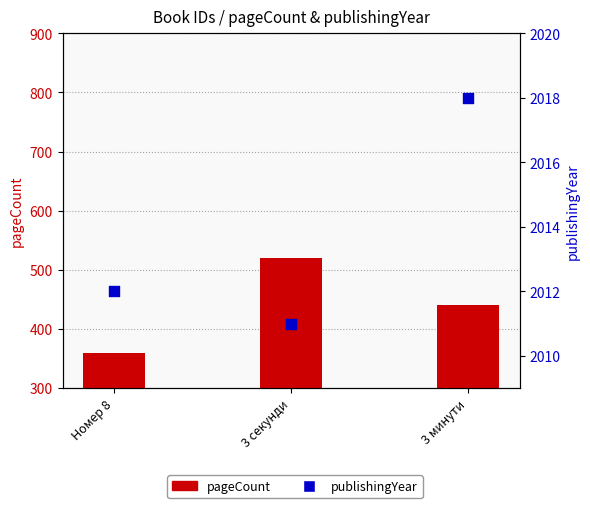

At which category is the sum across all series the highest?

3 секунди